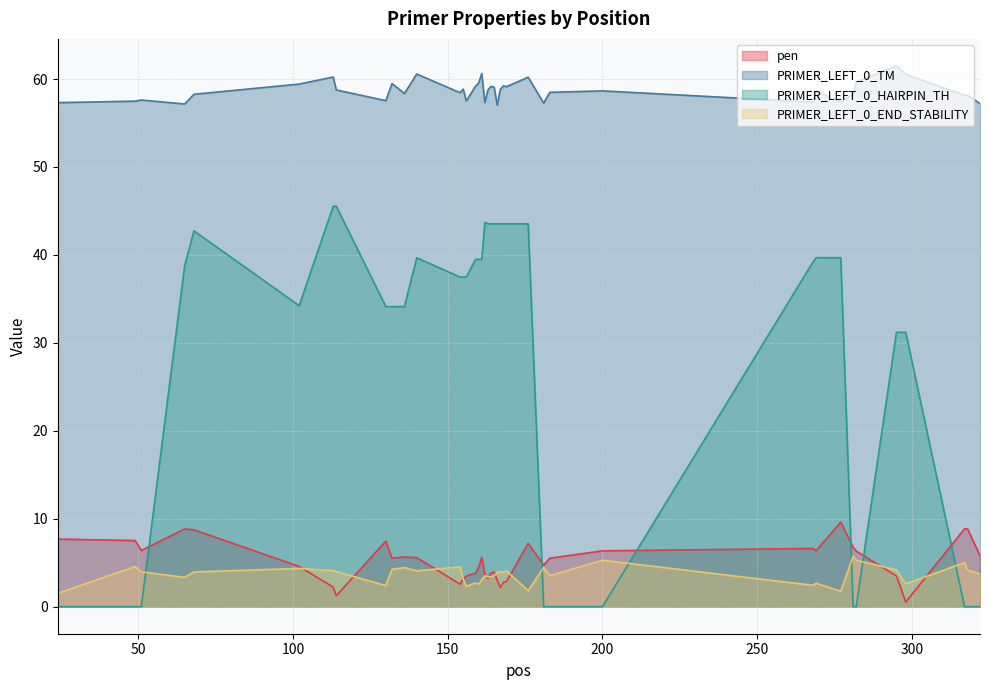

What is the sum of all PRIMER_LEFT_0_TM values?

2346.3